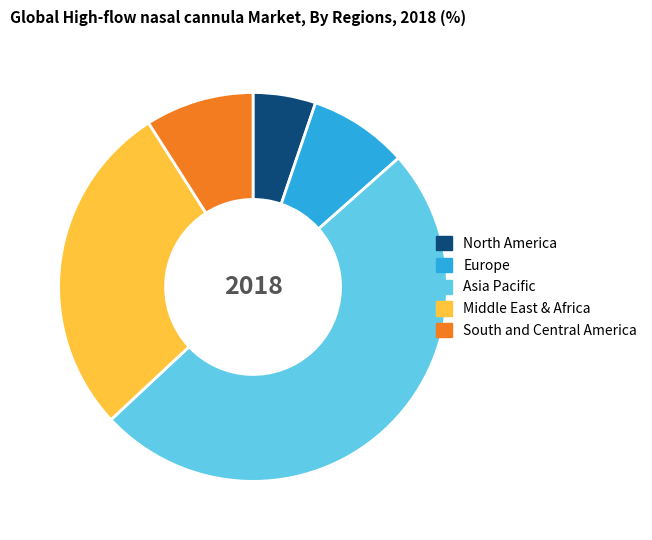

Does any single category account for the majority?

No